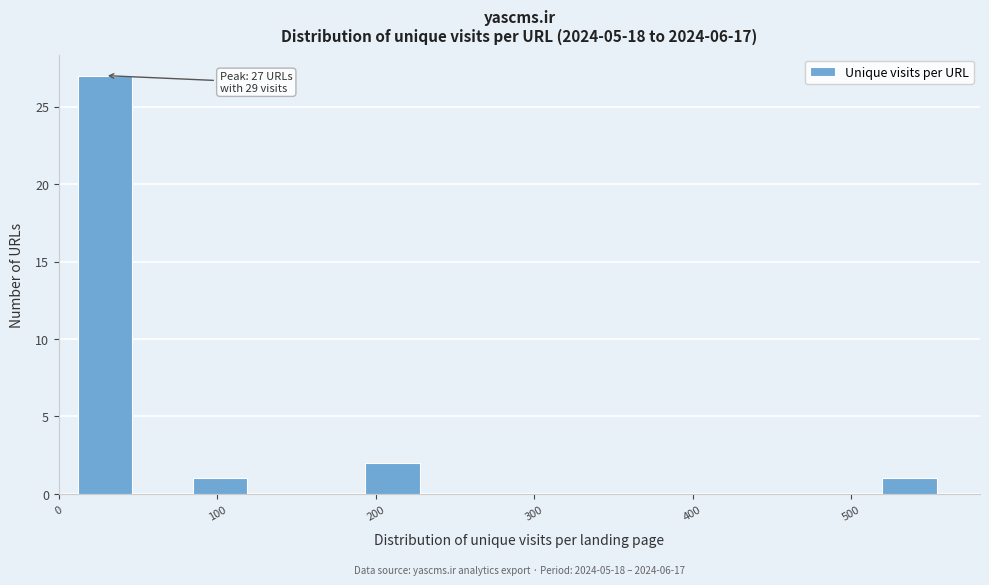

Around what value on the x-axis is the tallest bar? Give the approximate position of its centre, as read against the axis.

30